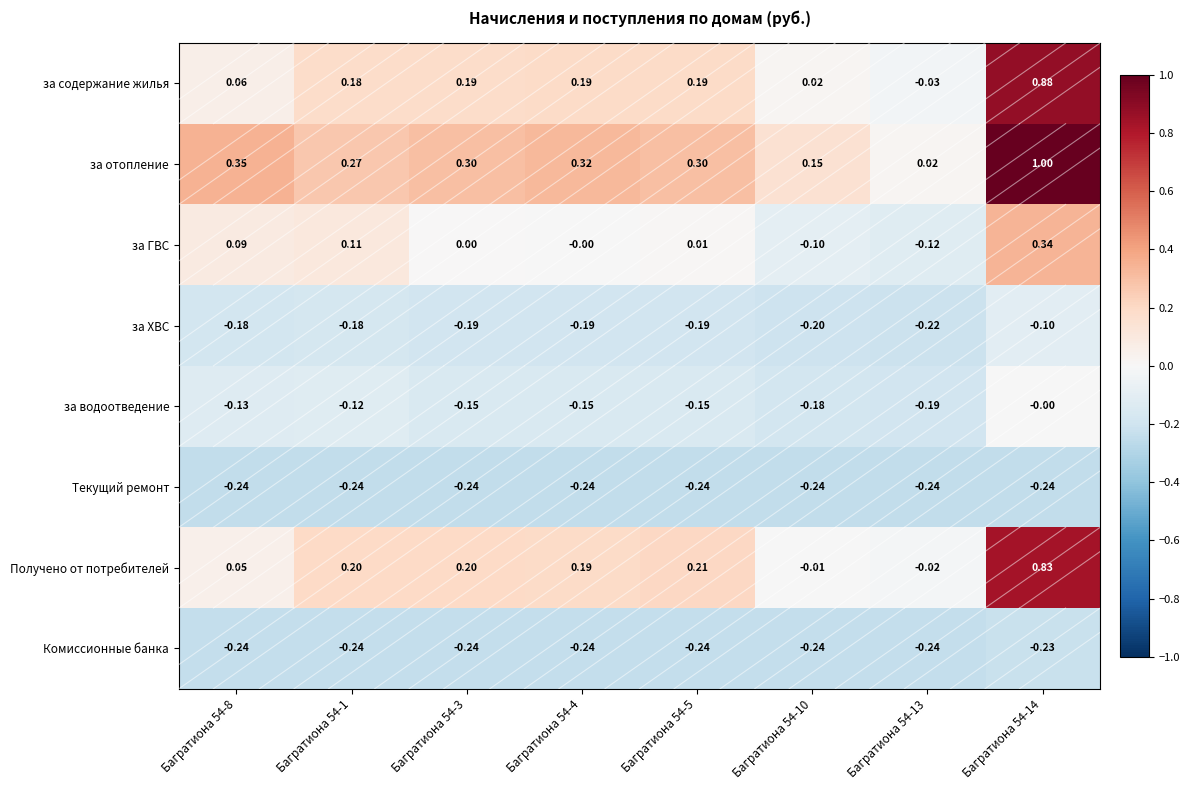

Which series has the largest range (max minus min)?

за отопление